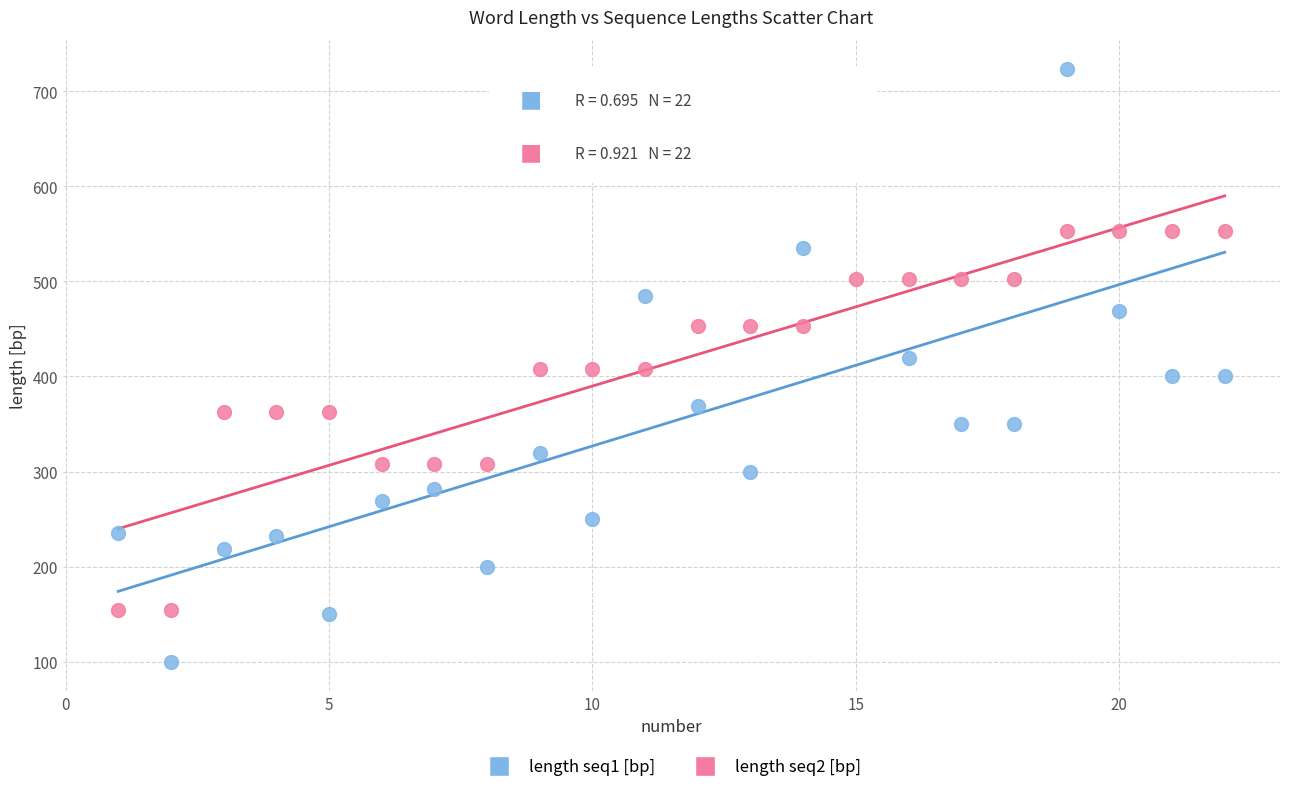

What are all the series names shown in the legend?

length seq1 [bp], length seq2 [bp]